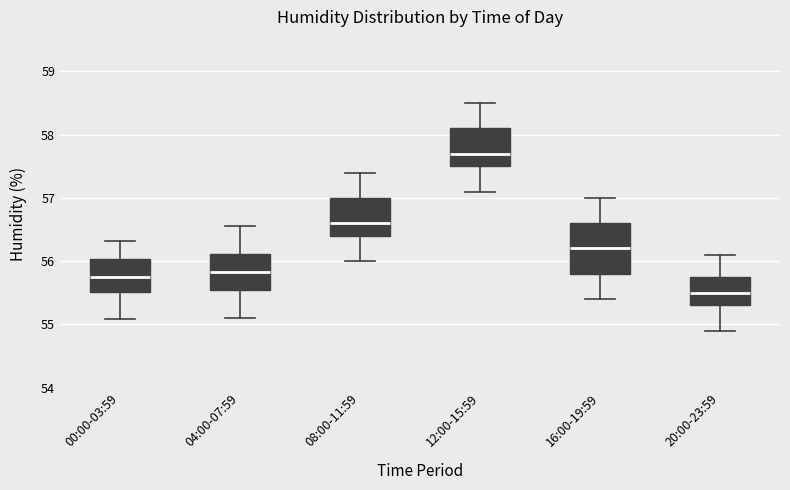

Reading left to right, transcribe this box plot: for each box, give where its median line is, the range the box spans, and where its two whiskers end, as read against the y-axis. The values are not printed on the chart, so give them approximately, as read against the axis.

00:00-03:59: median 55.8, box 55.5 to 56.0, whiskers 55.1 to 56.3
04:00-07:59: median 55.8, box 55.6 to 56.1, whiskers 55.1 to 56.6
08:00-11:59: median 56.6, box 56.4 to 57.0, whiskers 56.0 to 57.4
12:00-15:59: median 57.7, box 57.5 to 58.1, whiskers 57.1 to 58.5
16:00-19:59: median 56.2, box 55.8 to 56.6, whiskers 55.4 to 57.0
20:00-23:59: median 55.5, box 55.3 to 55.8, whiskers 54.9 to 56.1